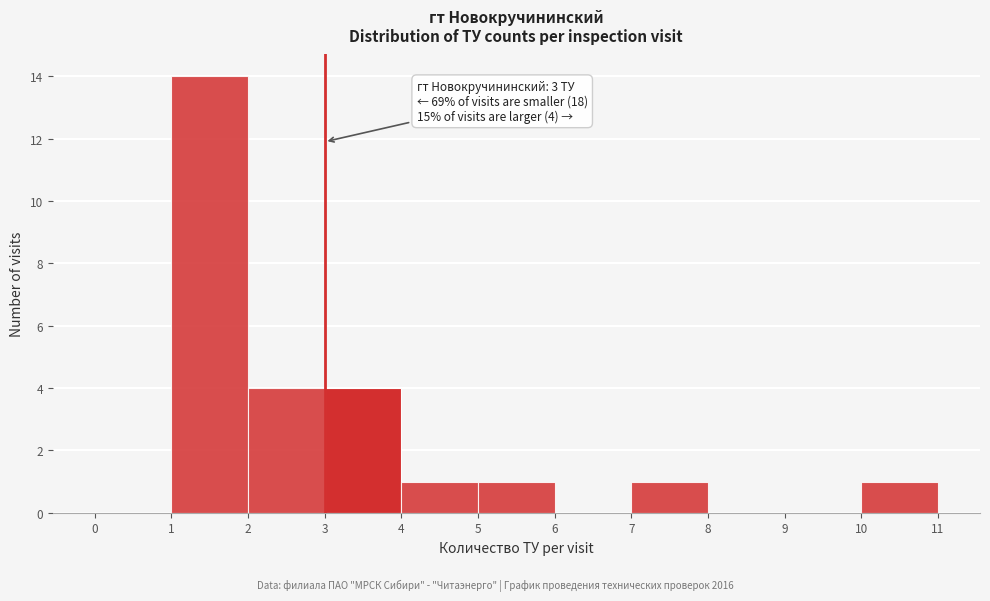

Which range on the x-axis has the tallest bar?

1 to 2